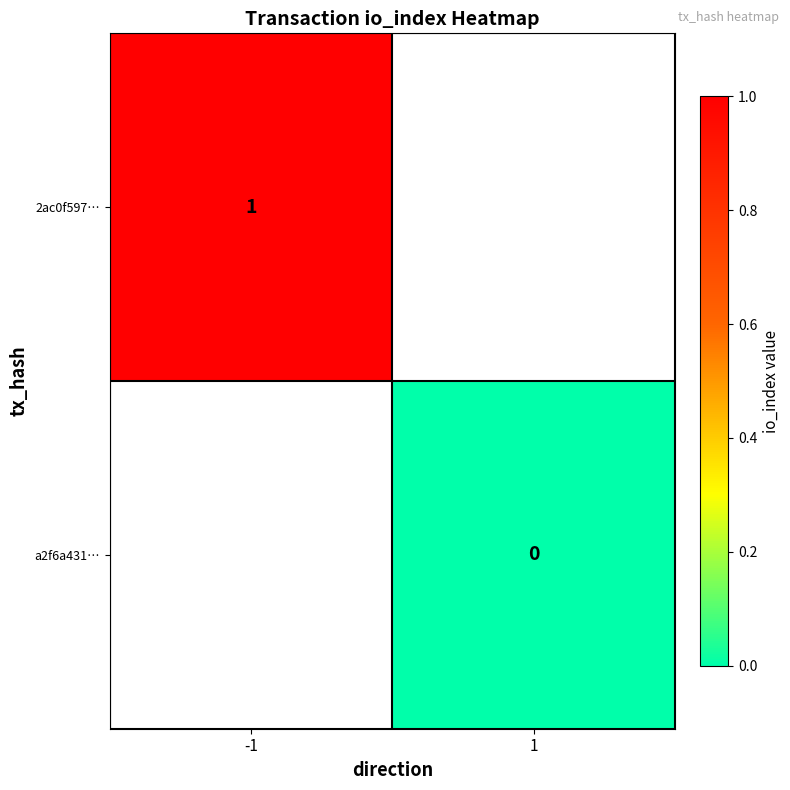

Which category has the highest value across all series?

-1